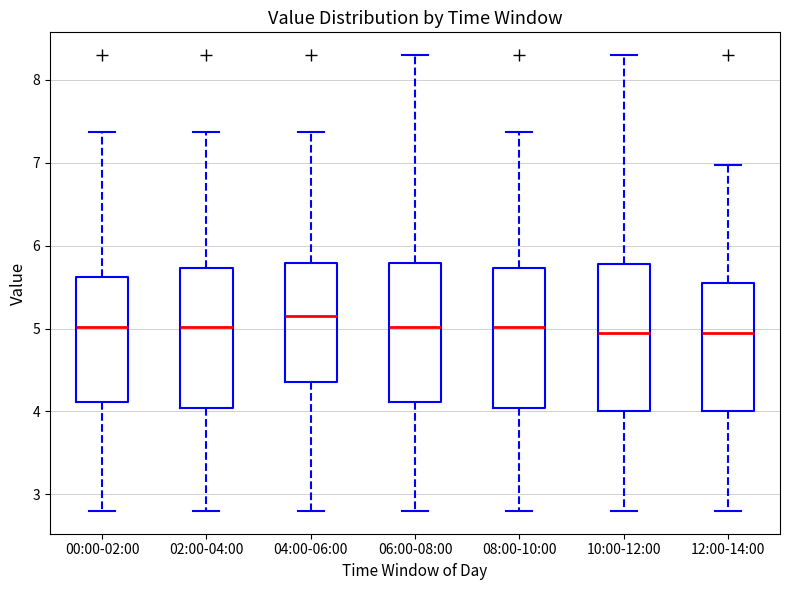

Where does the upper whisker of the box for 12:00-14:00 end on the y-axis? The values are not printed on the chart, so give them approximately, as read against the axis.

7.0